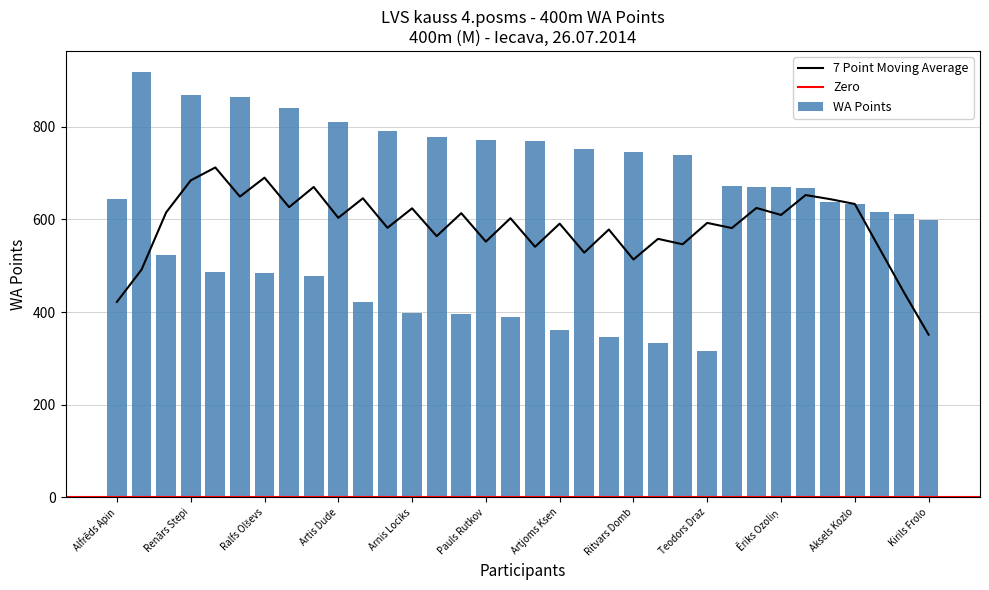

The WA Points series shows 316 at Teodors Draz. True or false?

True